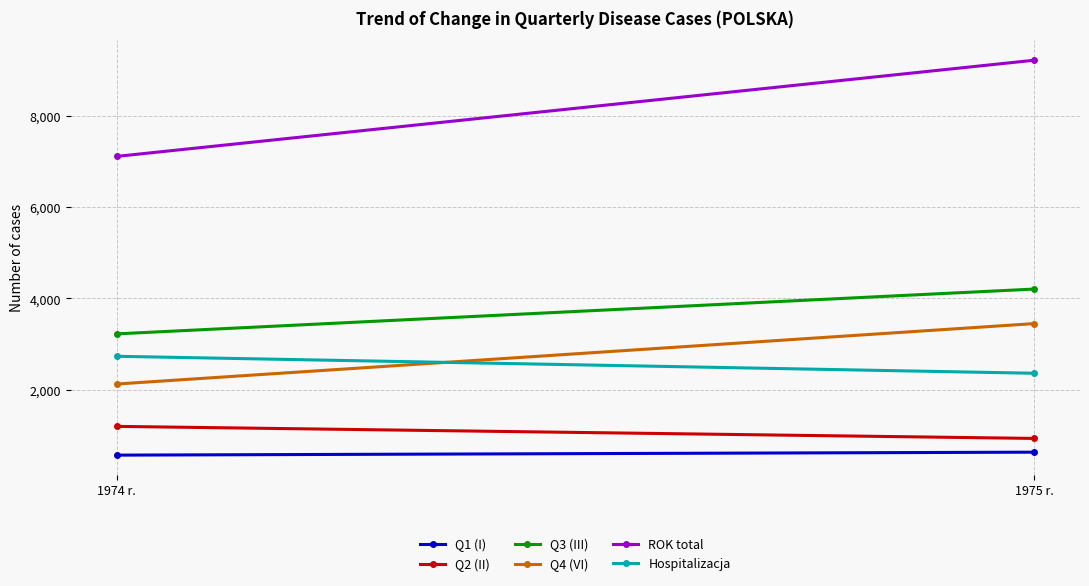

How many lines are shown in the chart?

6